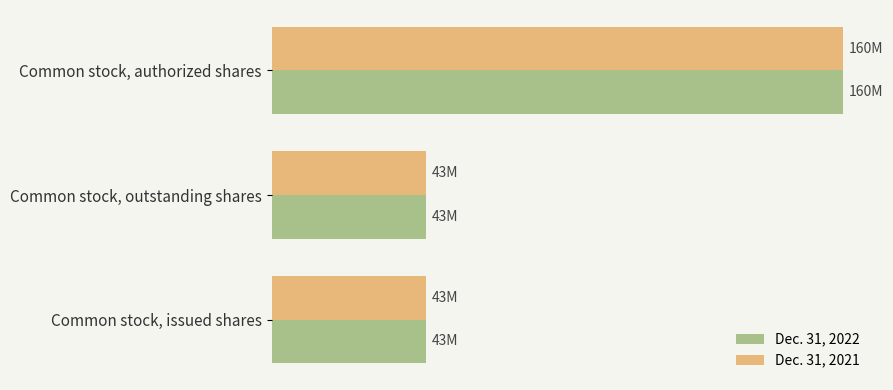

What is the value of the Dec. 31, 2022 bar at the 2nd from the left?

43217000